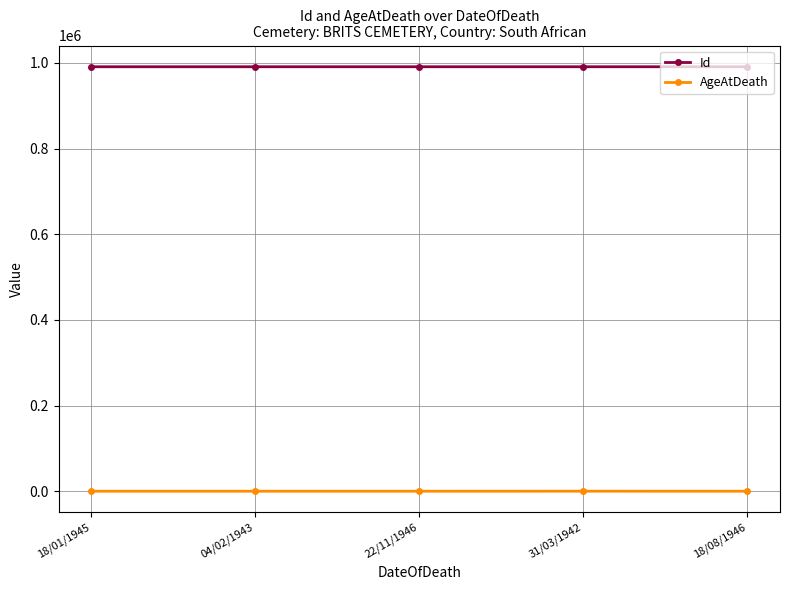

The value of Id at 04/02/1943 is 356124. True or false?

False